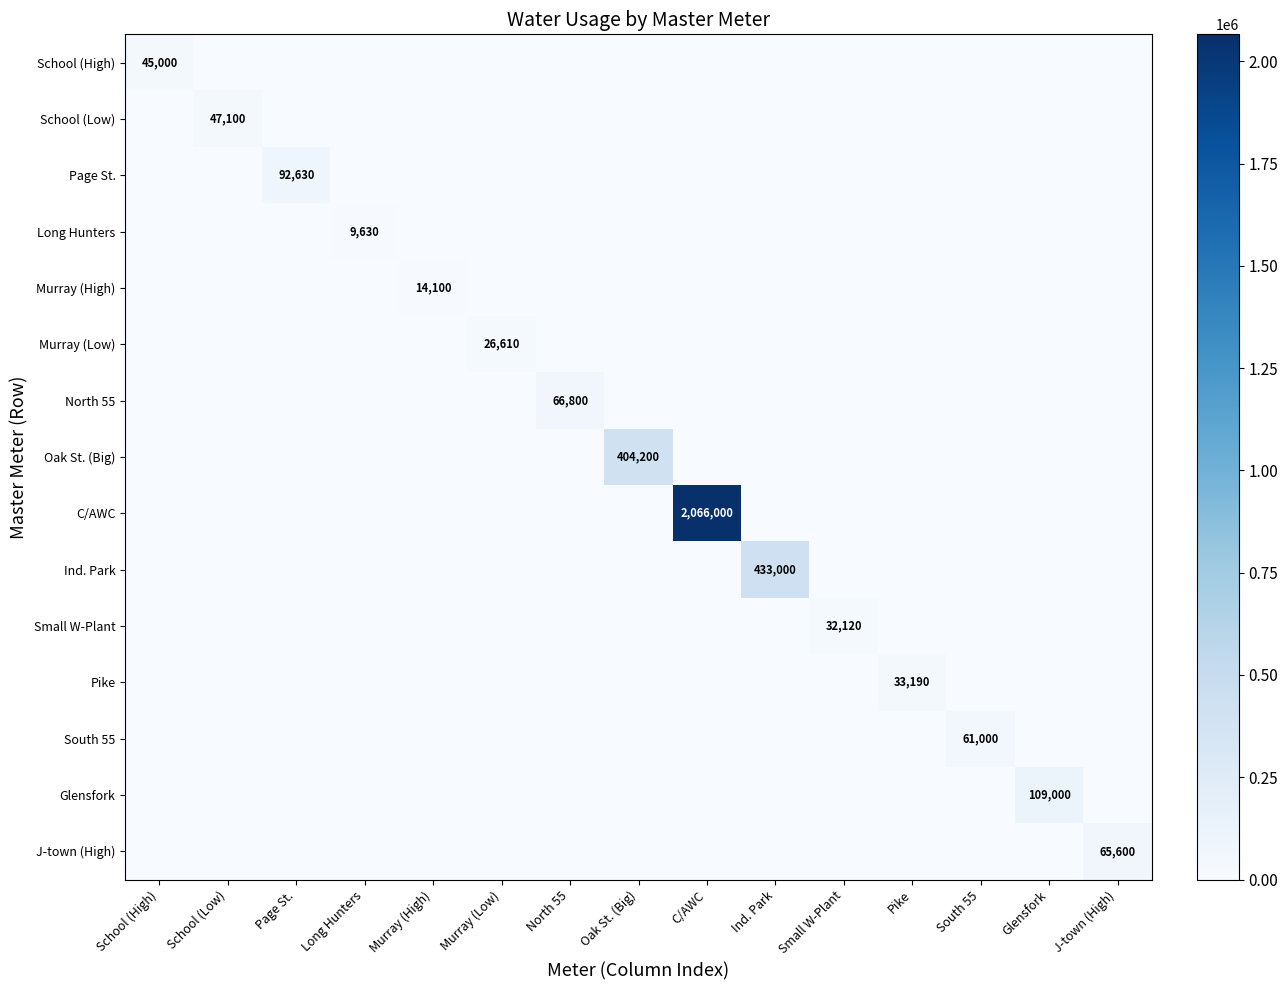

What is the difference between the highest and lowest values at Page St.?

92630